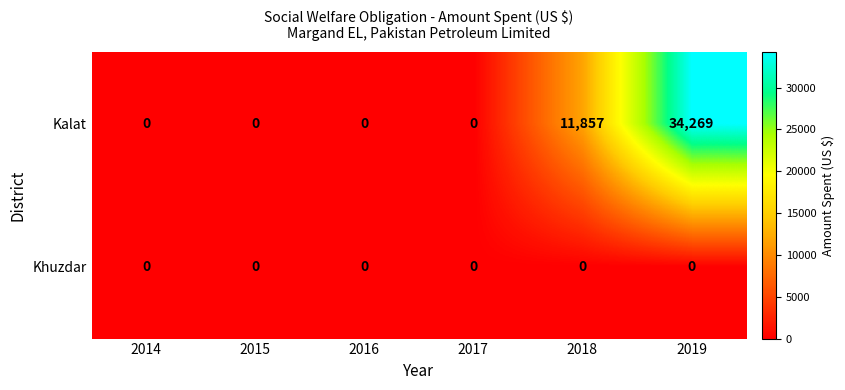

How many data points does each series have?

6